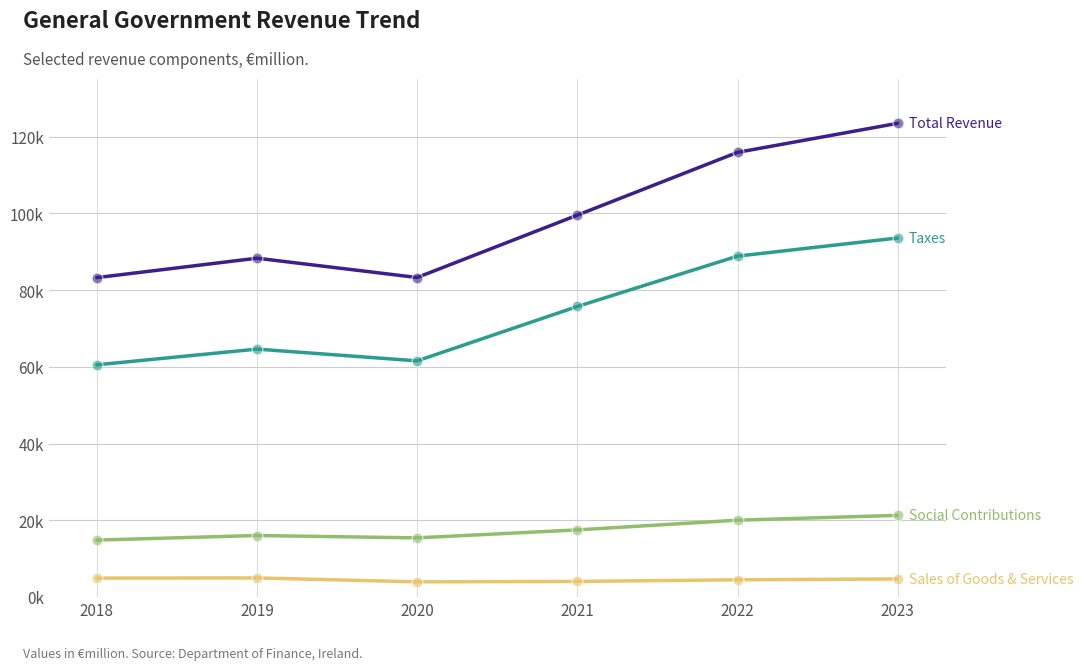

Is this an area chart (filled region under the line)?

No